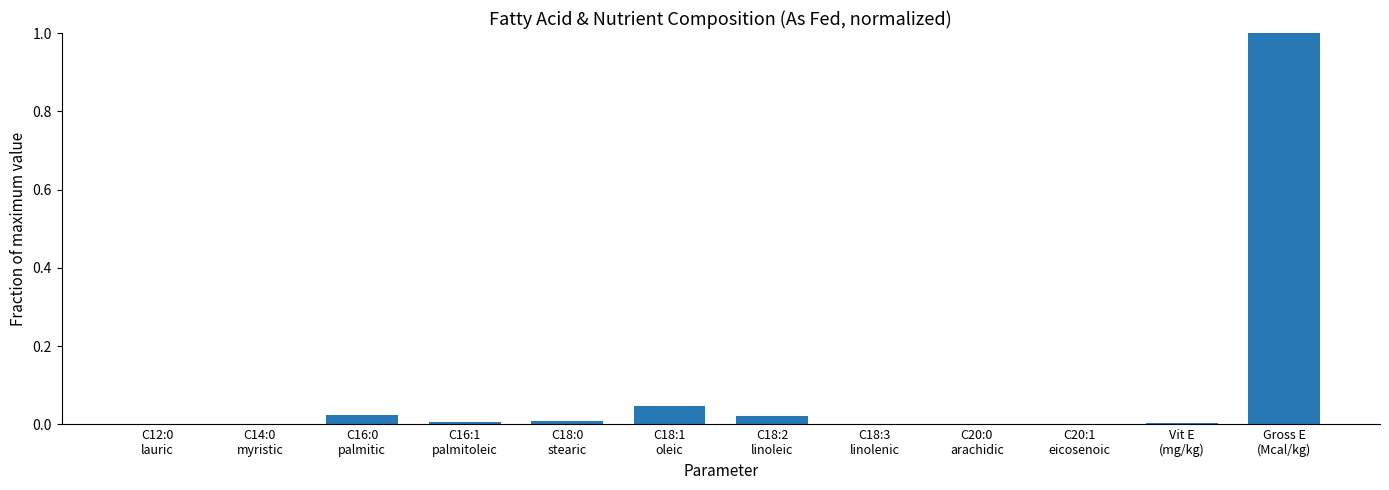

What is the maximum value shown in the chart?

1.0